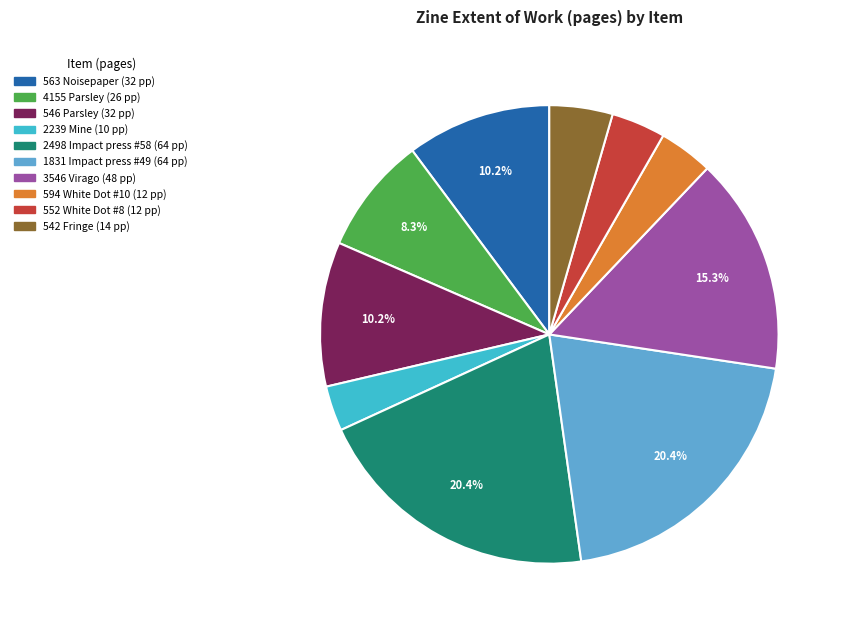

Does any single category account for the majority?

No